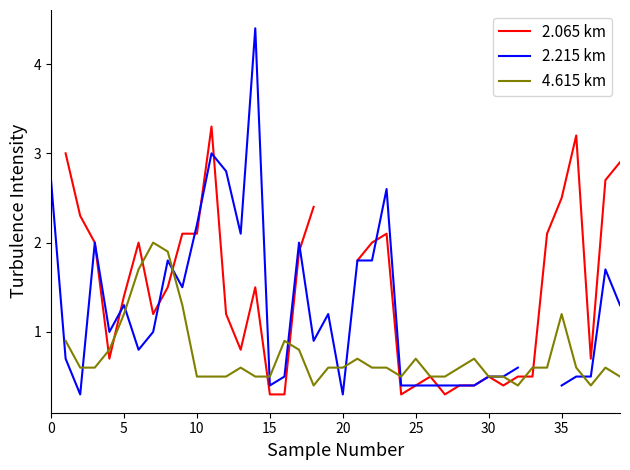

What is the value of the 4.615 km point at the 10th from the left?

1.3